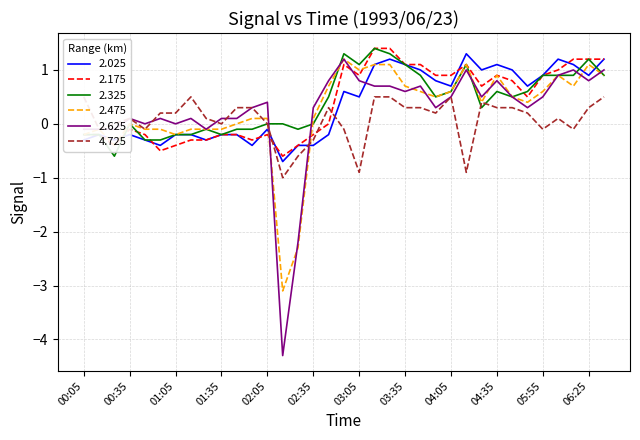

Is the value of 2.325 at 02:45 greater than the value of 4.725 at 04:55?

Yes